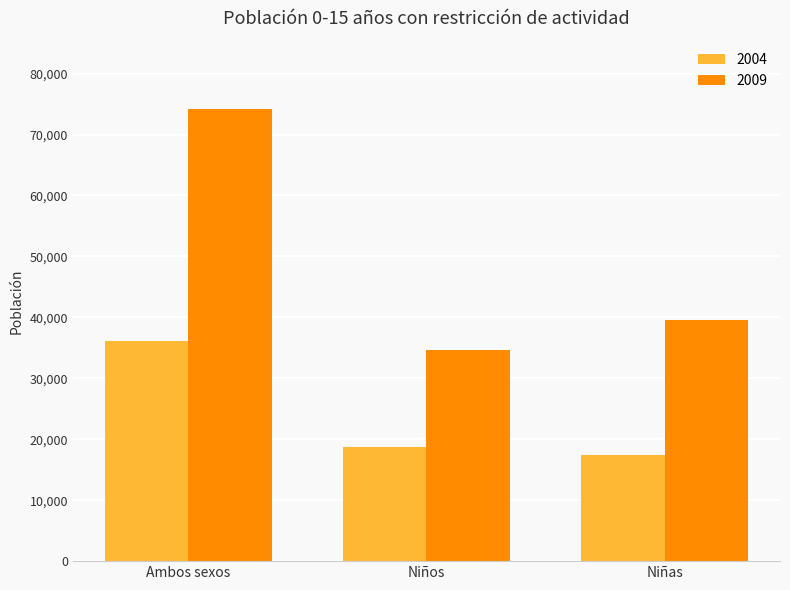

True or false: 2009 has a value of 33951 at Ambos sexos.

False